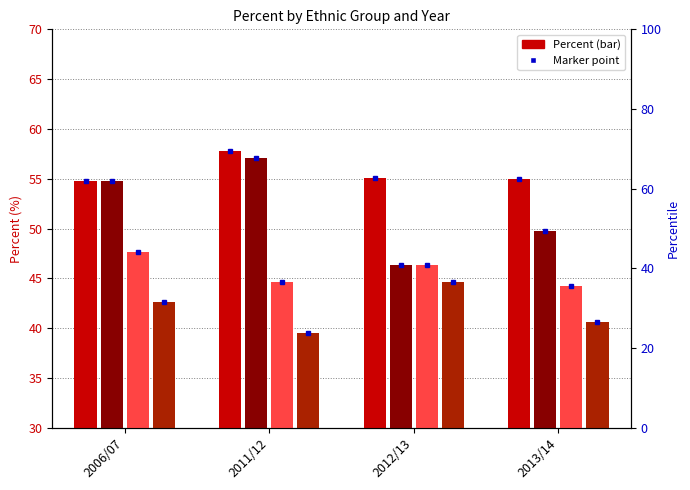

What is the label of the 2nd bar from the right?

2012/13